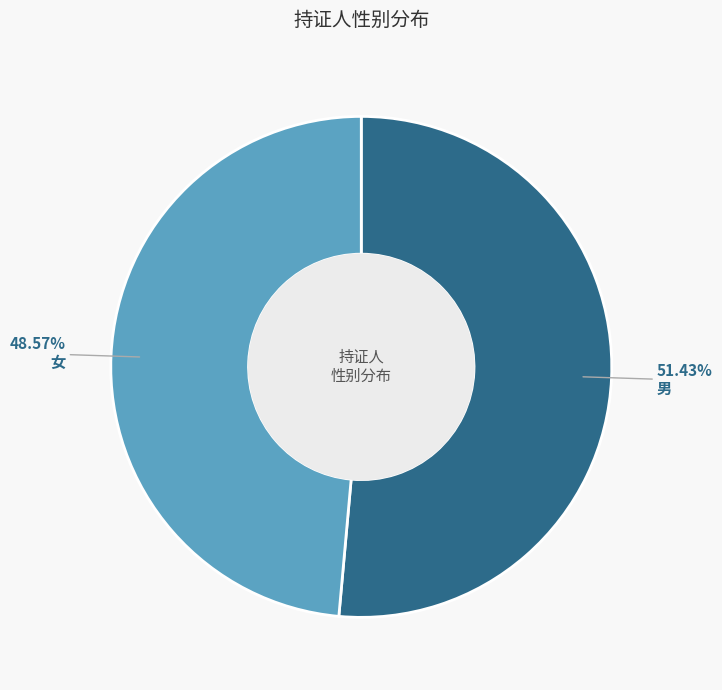

Is there a majority slice in this chart?

Yes